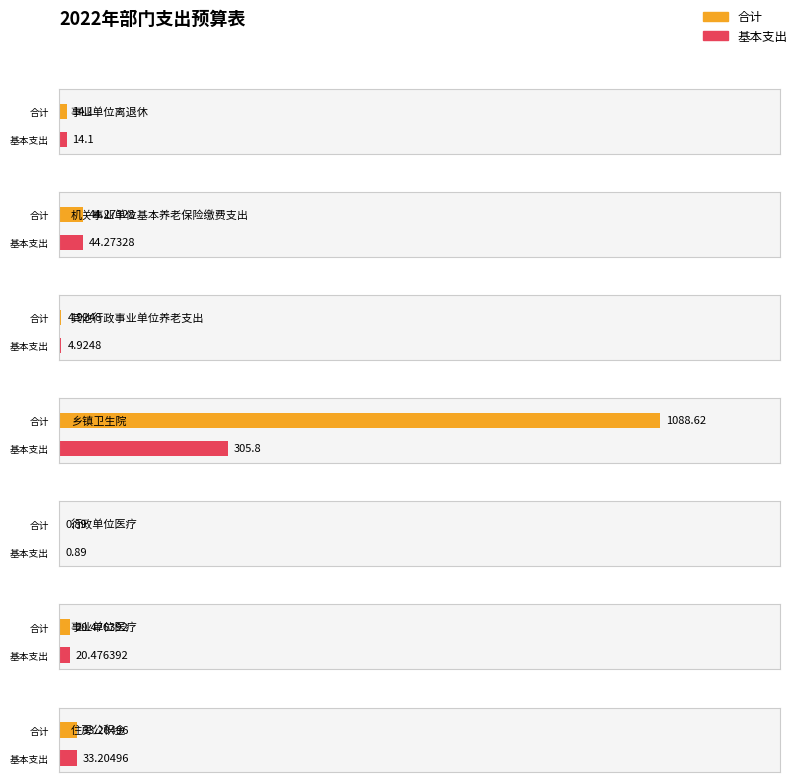

Which series has the largest total across all categories?

合计